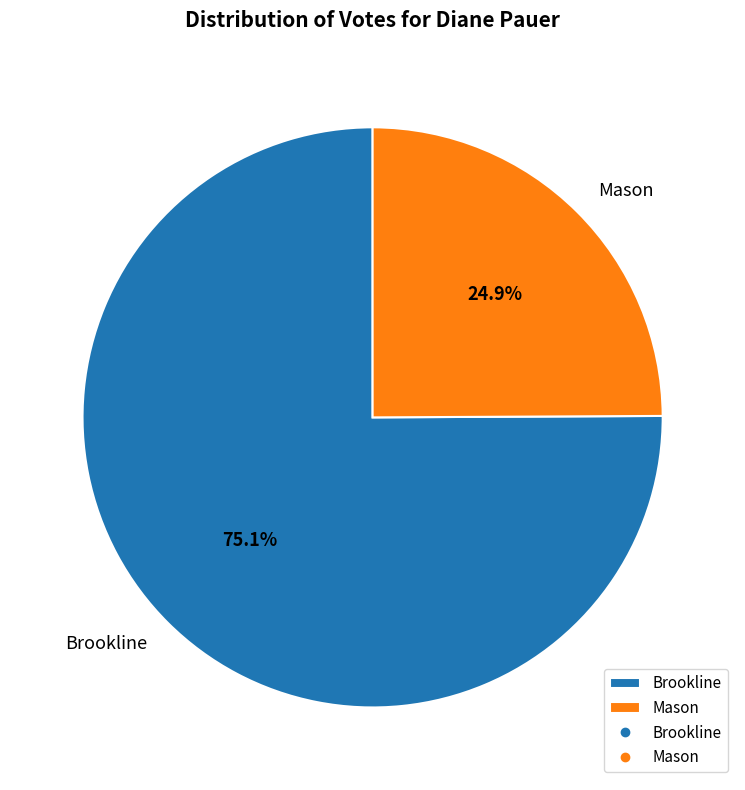

What percentage is the Brookline slice, to the nearest percent?

75%